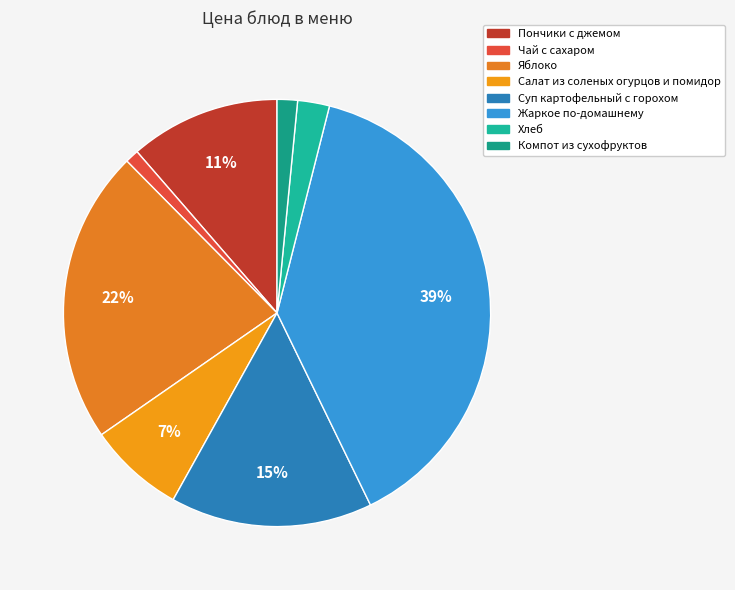

True or false: Пончики с джемом accounts for 11% of the total.

True